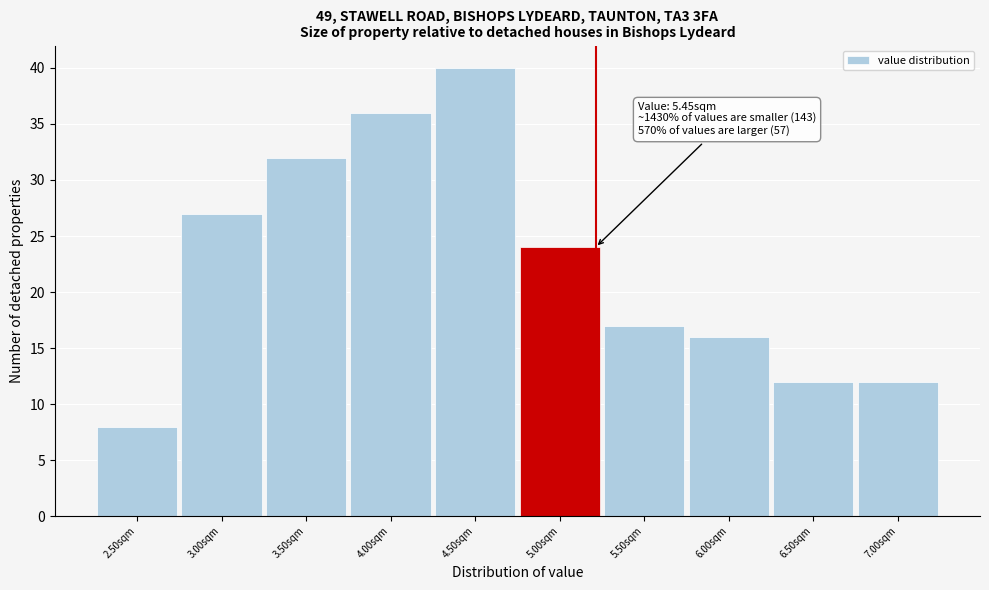

Reading left to right, extract all data points from this chart.

8	27	32	36	40	24	17	16	12	12